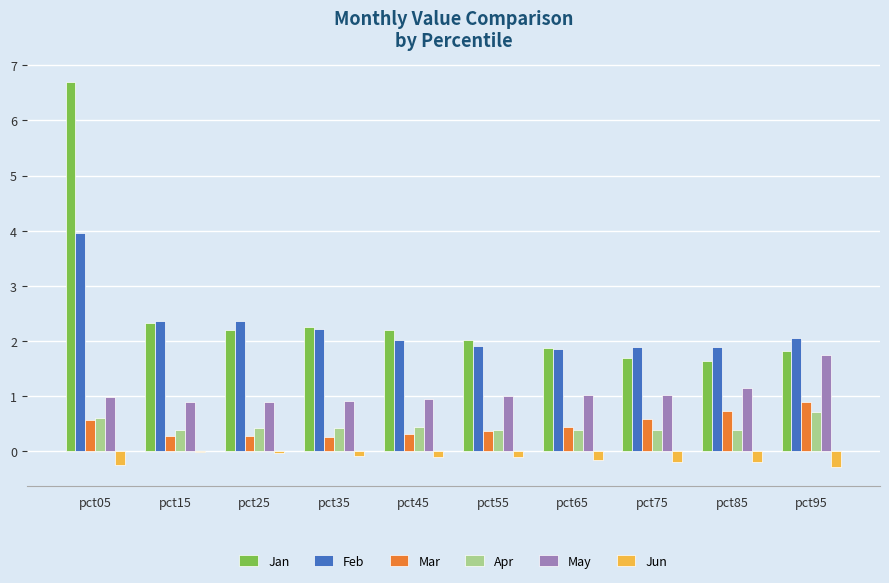

Is it true that Jun equals -0.0 at pct15?

True